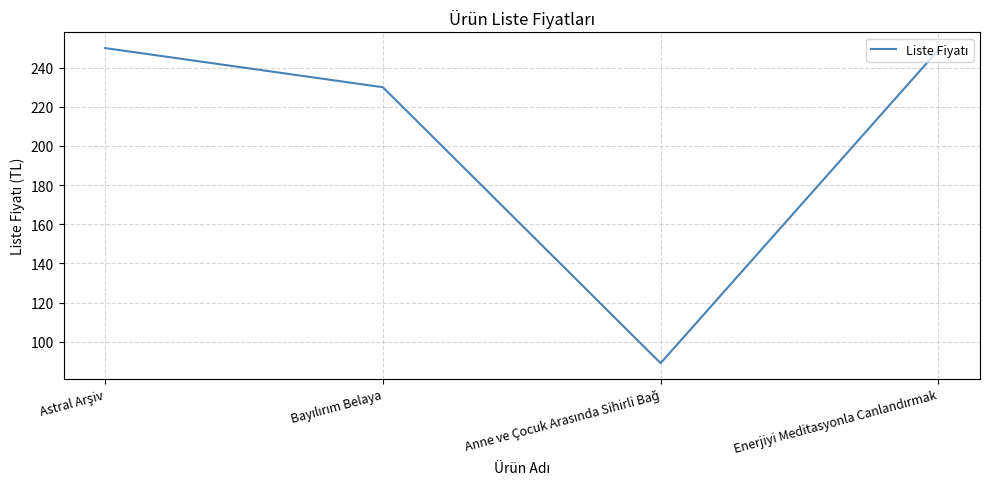

What is the greatest value displayed?

250